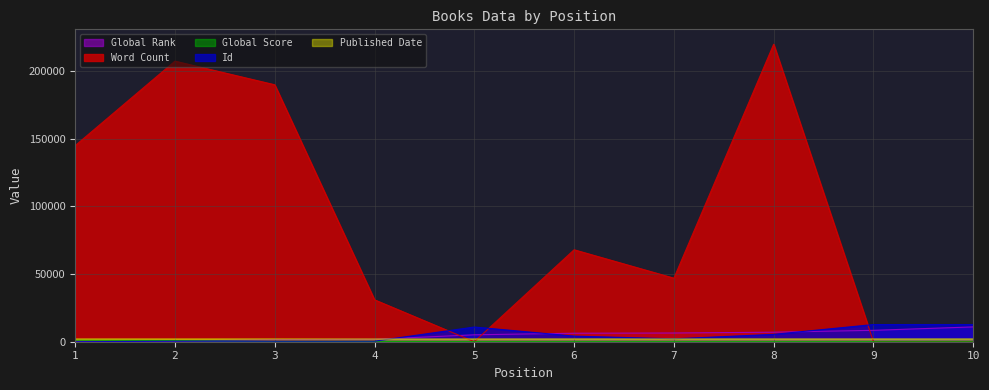

What is the average value of the Global Score series?

282